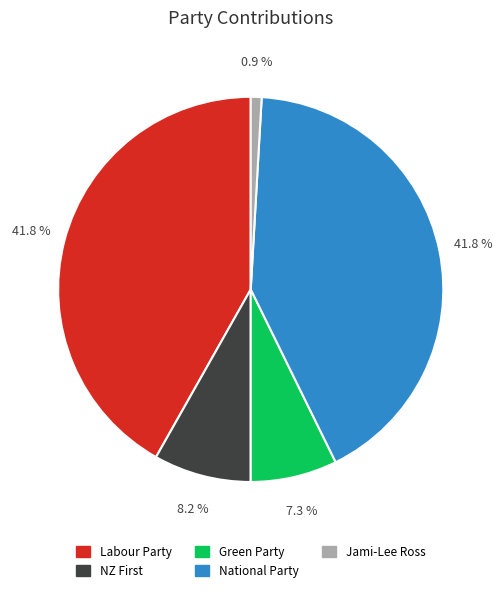

Is there a majority slice in this chart?

No